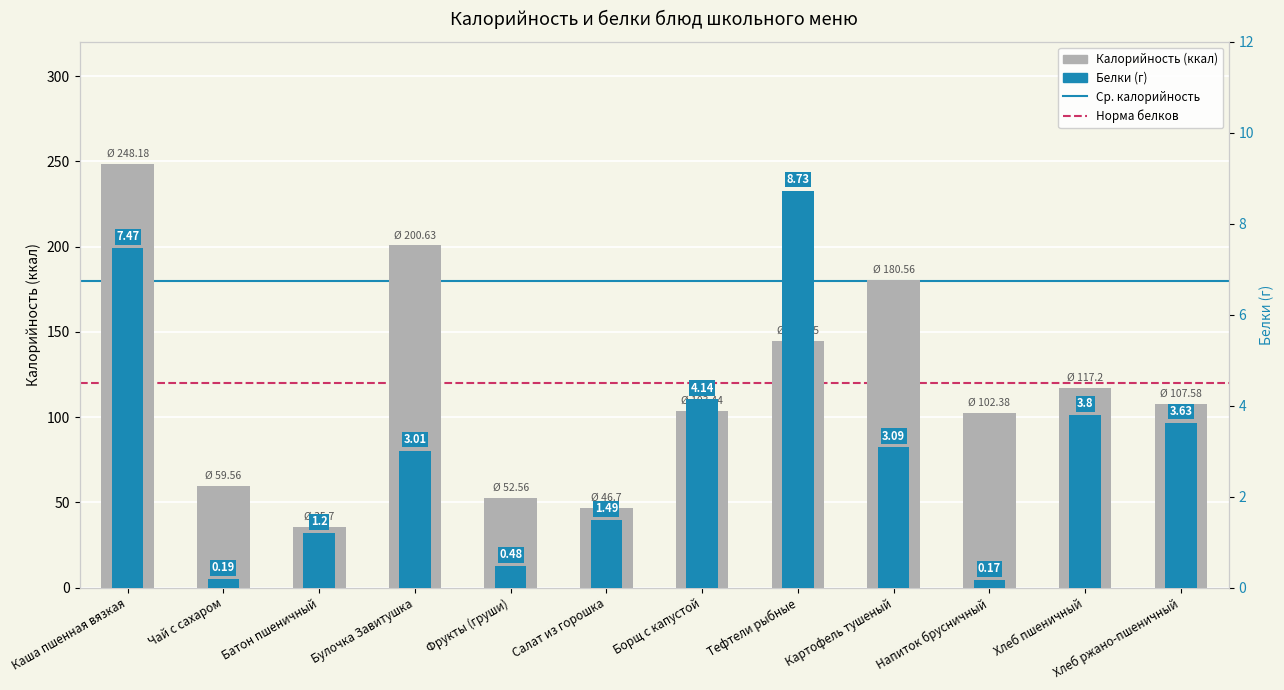

Which series changed the most between Напиток брусничный and Хлеб пшеничный?

Калорийность